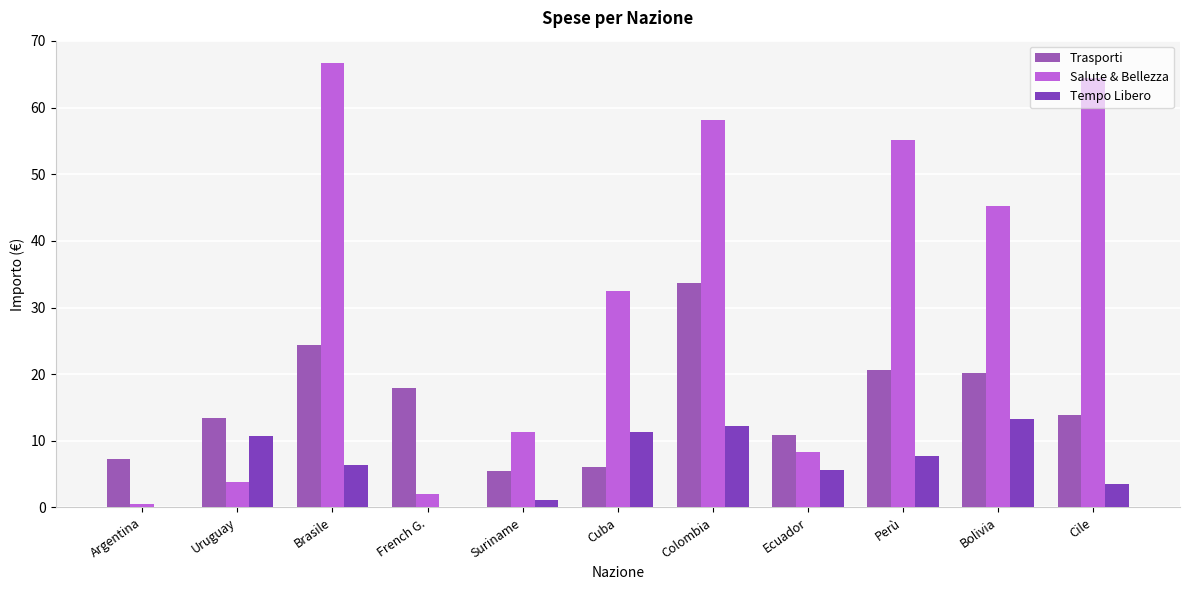

What is the greatest value displayed?

66.7